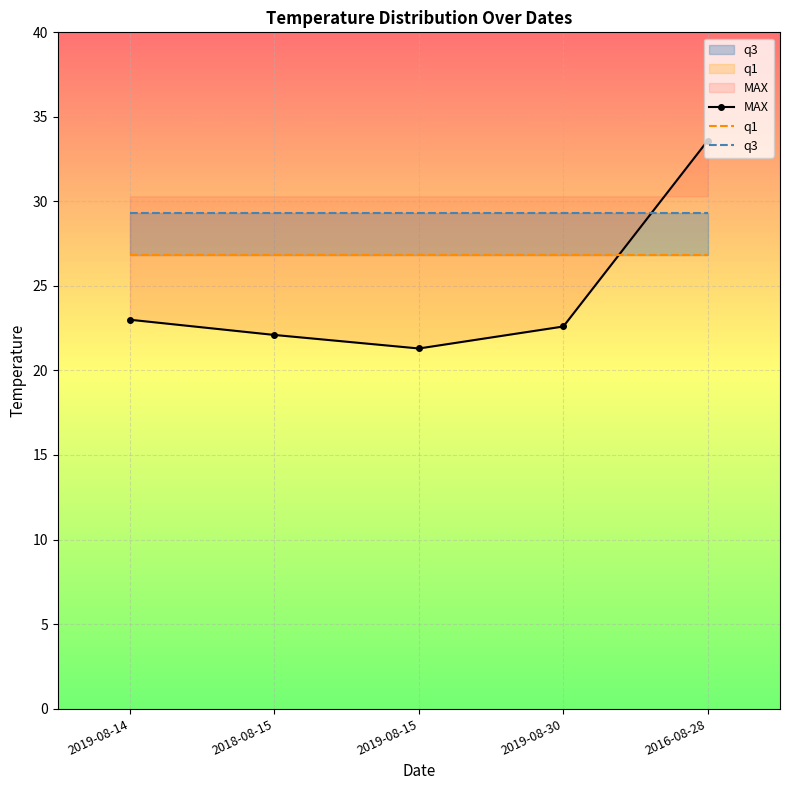

Which series has the largest range (max minus min)?

MAX